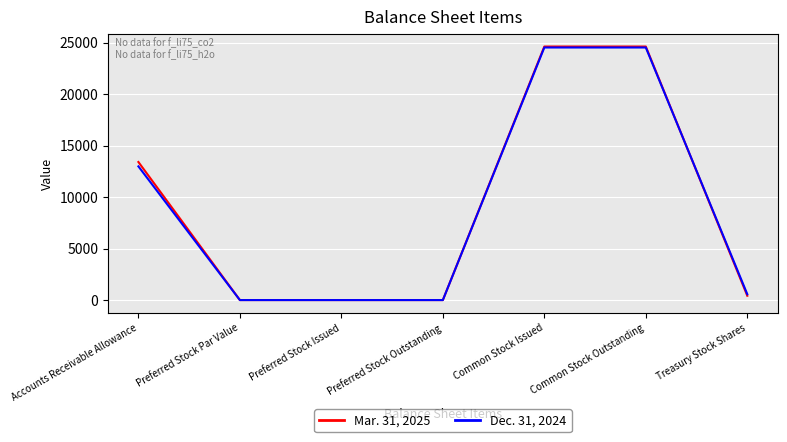

True or false: Mar. 31, 2025 has a value of 0 at Preferred Stock Issued.

True